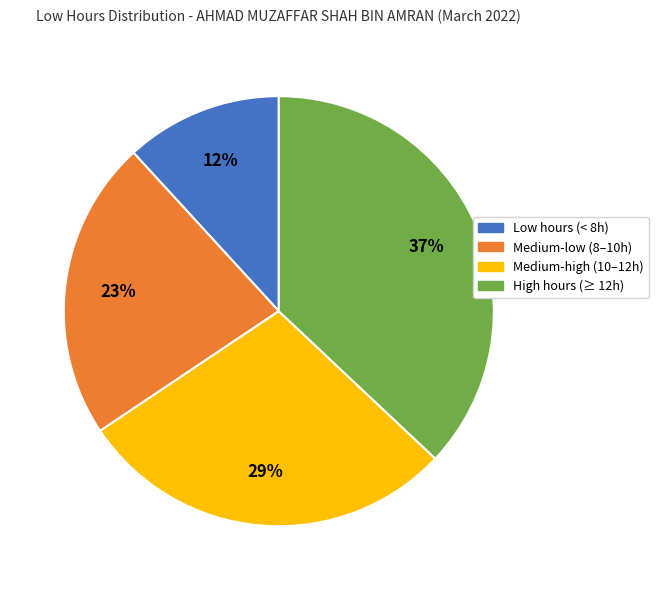

Count the number of slices in the pie.

4